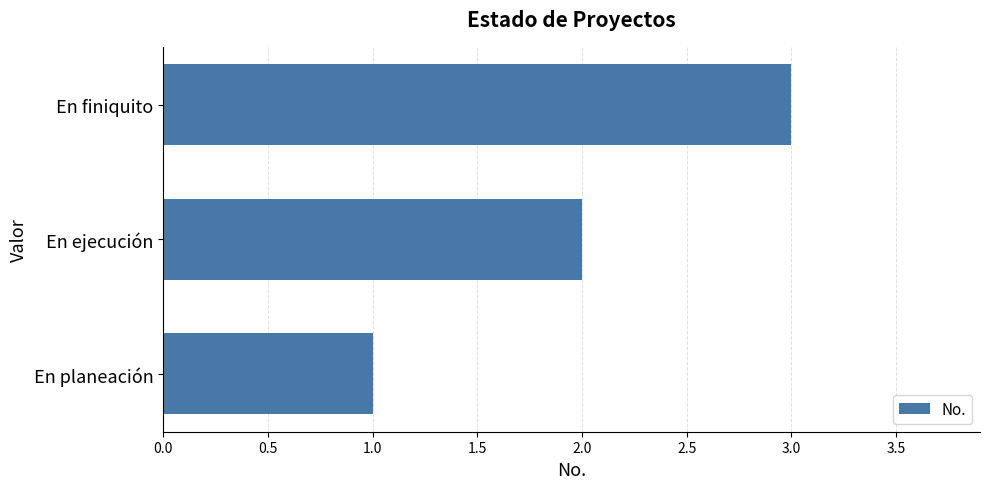

What value does the data have at En finiquito?

3